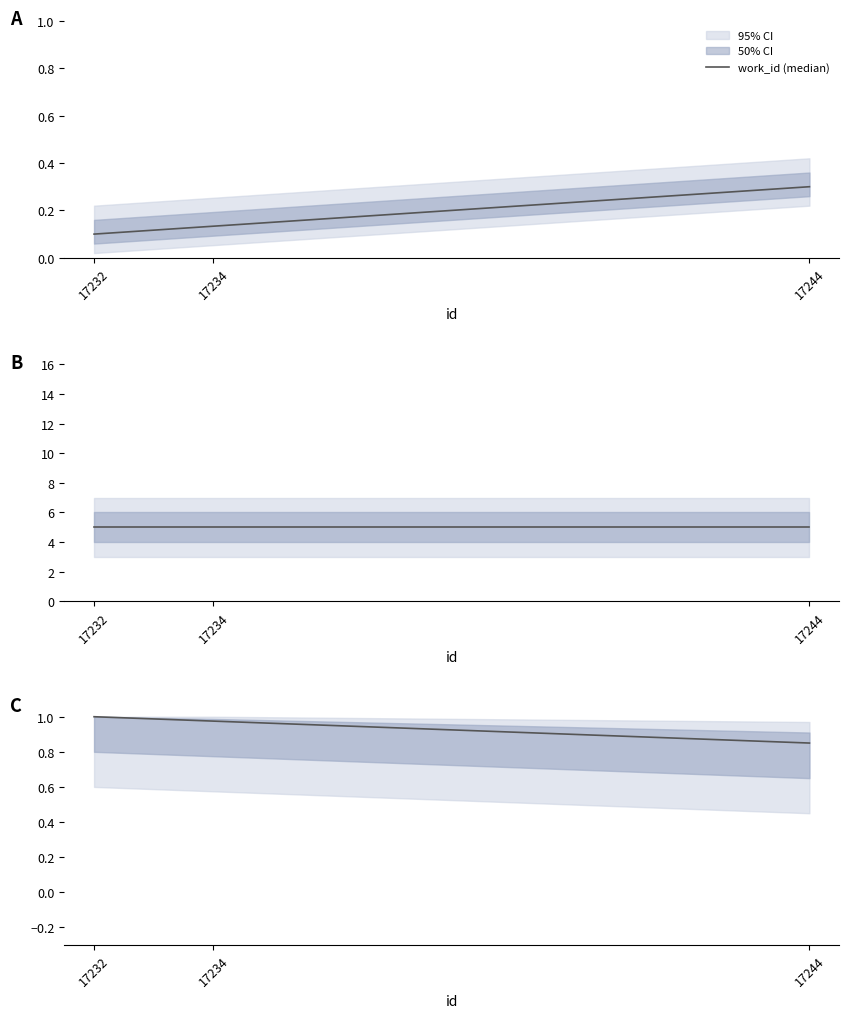

The chart shows a value of 1.5 at 17234. True or false?

False